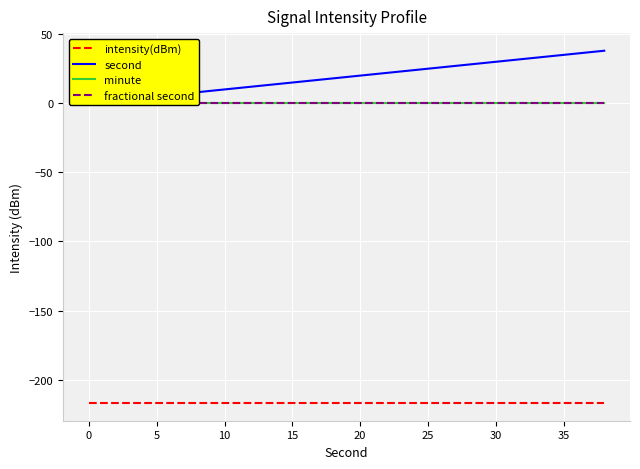

What is the value of the intensity(dBm) point at the 18th from the left?

-216.9